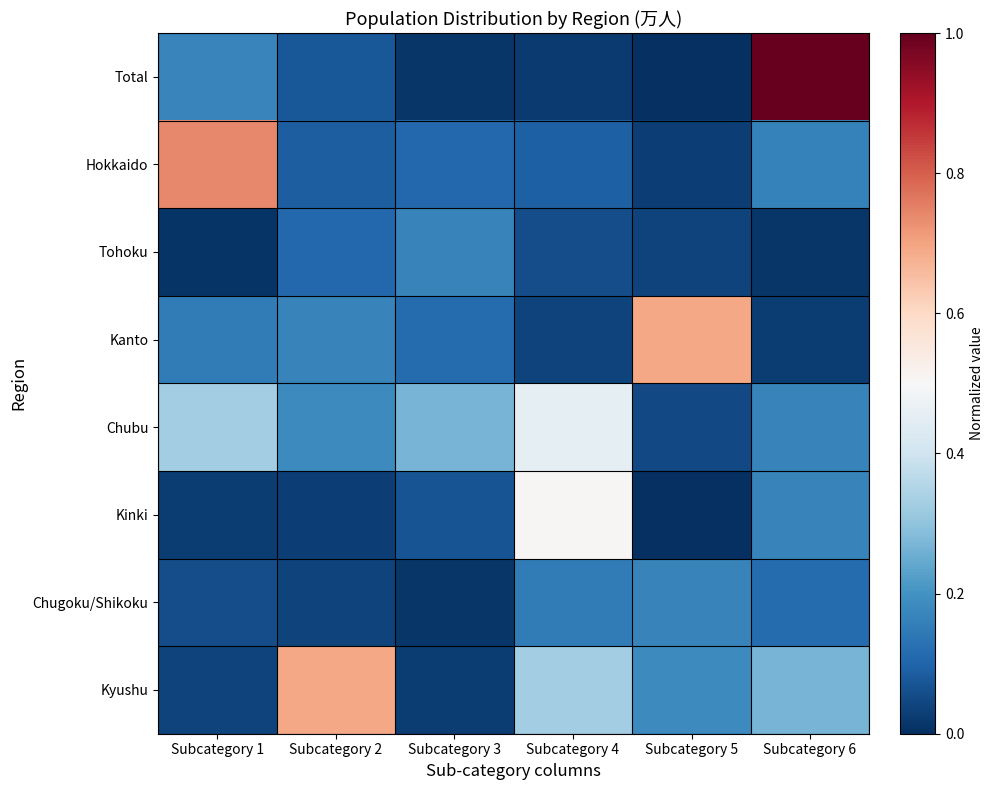

What is the spread (max minus min) of values at Subcategory 2?

0.7